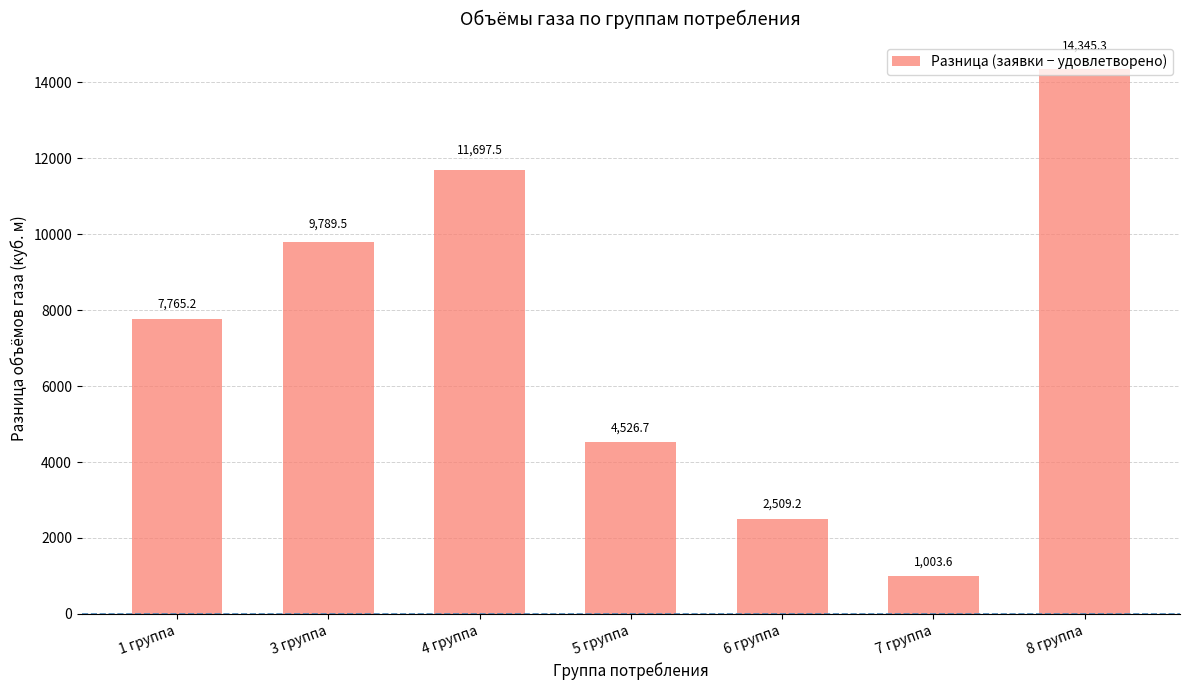

True or false: the data shows 7765.2 at 1 группа.

True